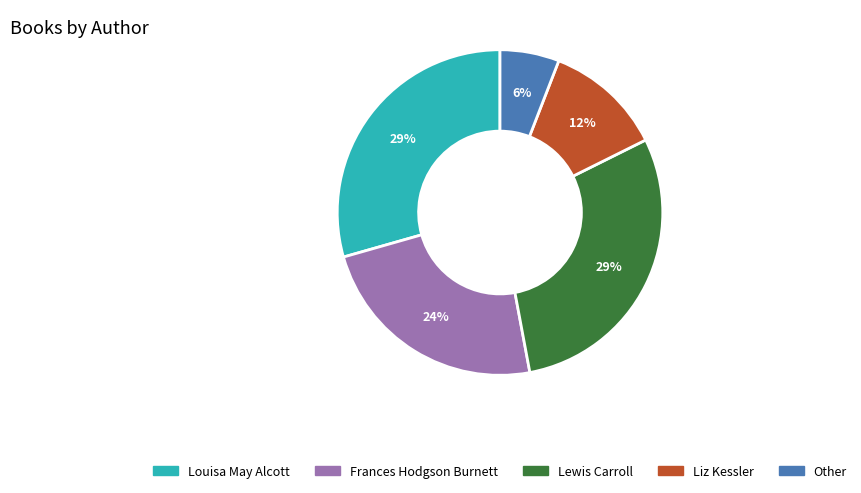

How many slices are in this pie chart?

5